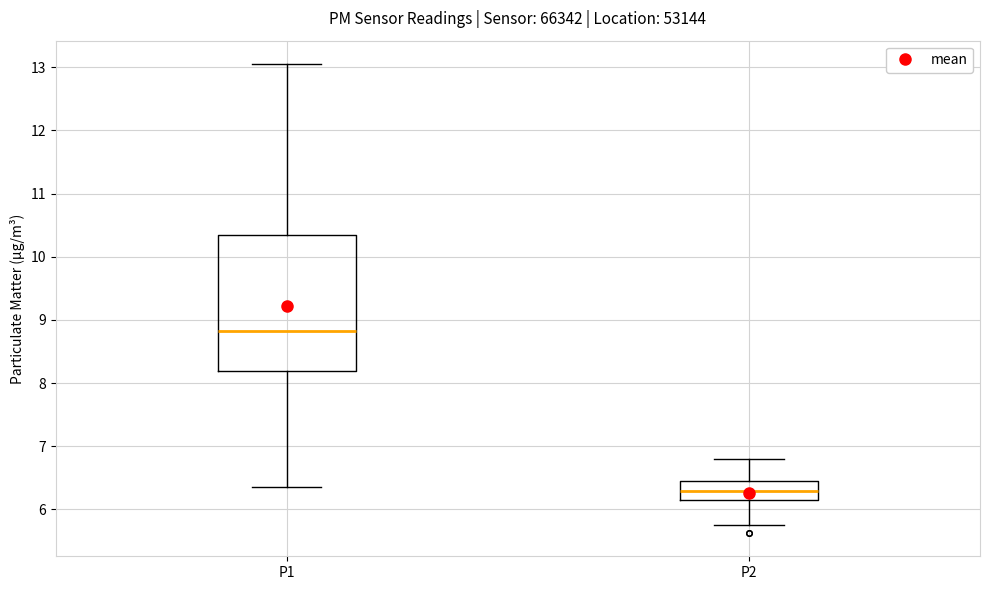

Reading left to right, read every box against the y-axis: the position of its median line, the range the box covers, and the ends of its whiskers. The values are not printed on the chart, so give them approximately, as read against the axis.

P1: median 8.8, box 8.2 to 10.3, whiskers 6.4 to 13.1
P2: median 6.3, box 6.1 to 6.5, whiskers 5.8 to 6.8